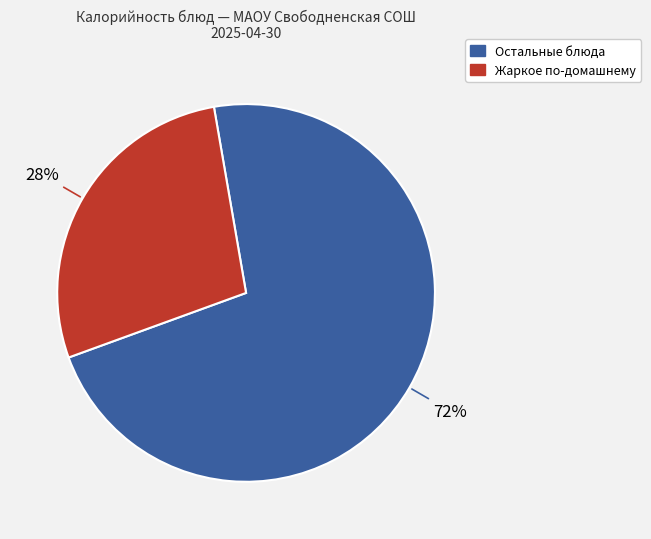

How many slices are in this pie chart?

2